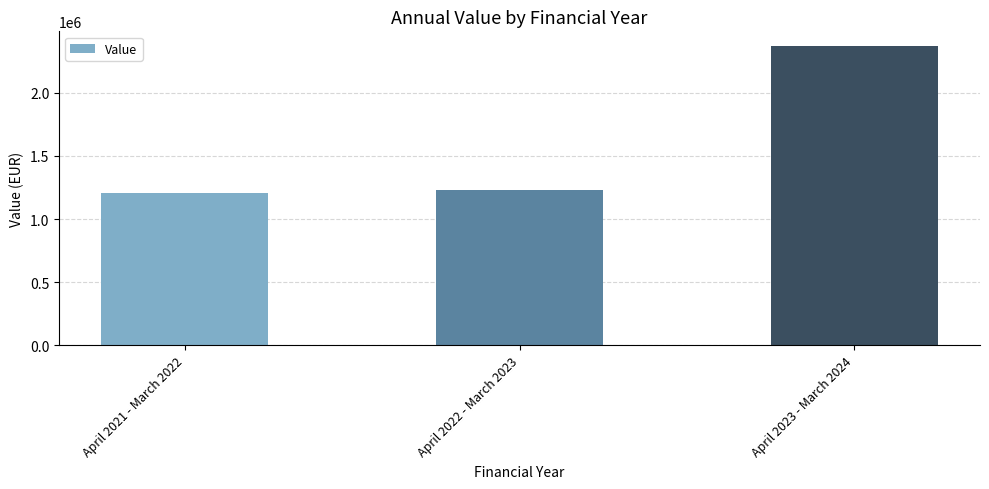

What is the smallest value displayed?

1206878